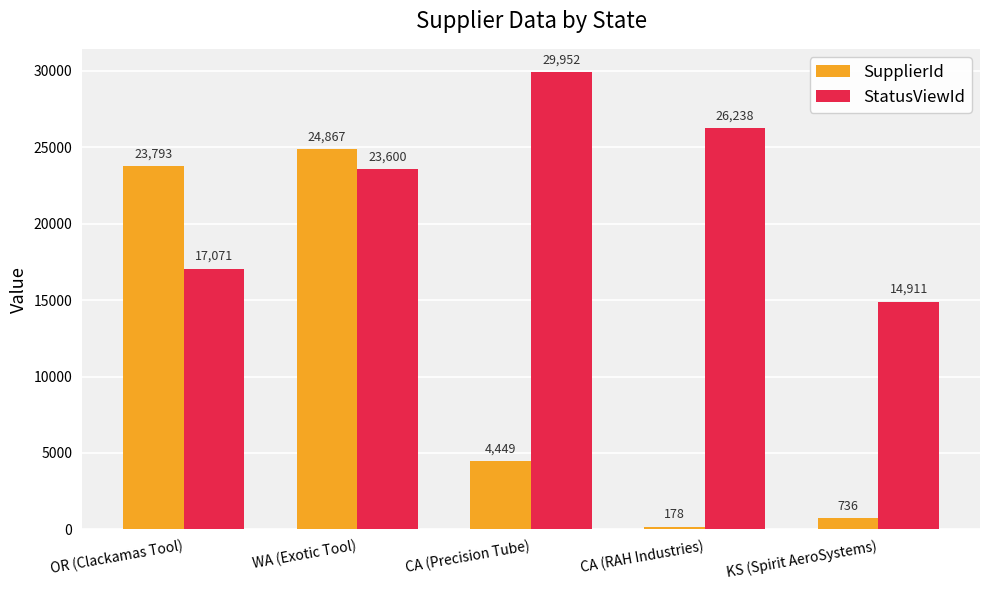

Rank the series at CA (RAH Industries) from lowest to highest value.

SupplierId, StatusViewId